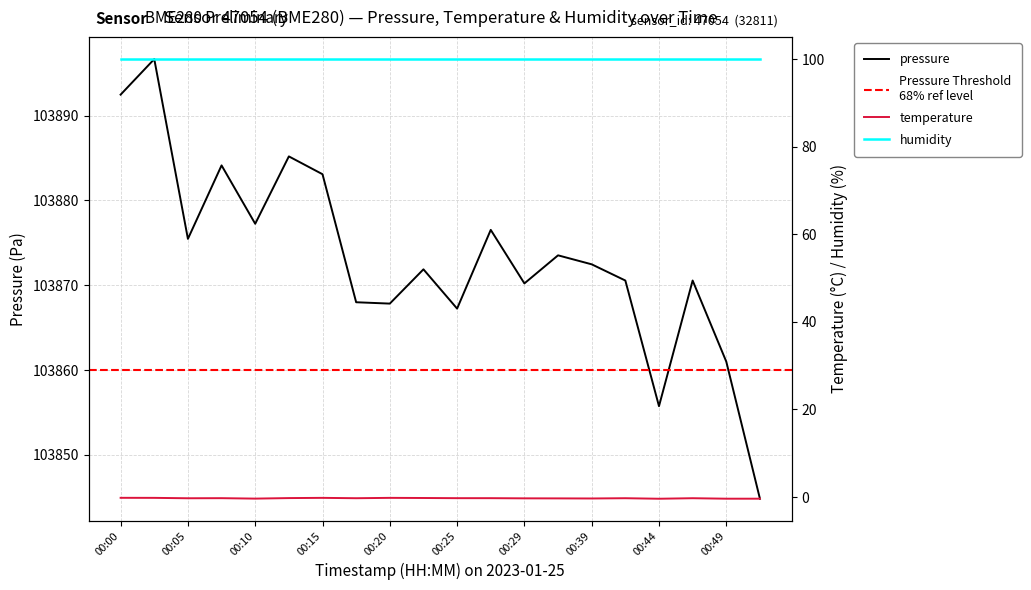

True or false: pressure has a value of 36819.8 at 00:17.

False